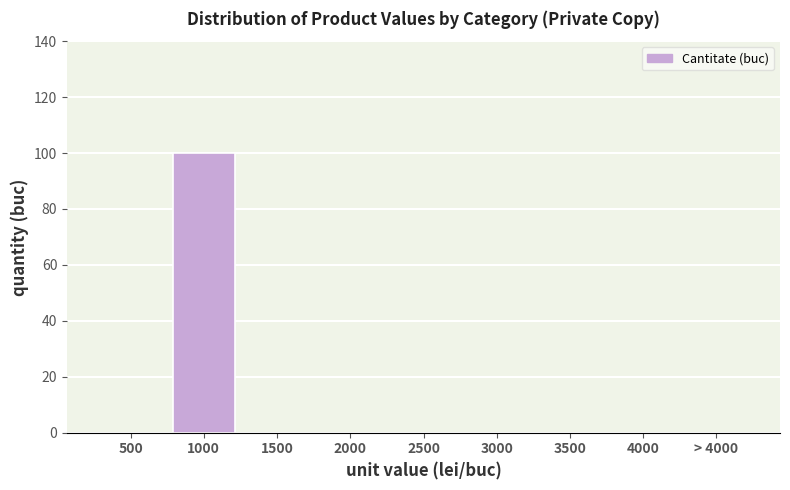

Reading left to right, transcribe all the data shown in this chart.

500=0	1000=100	1500=0	2000=0	2500=0	3000=0	3500=0	4000=0	> 4000=0